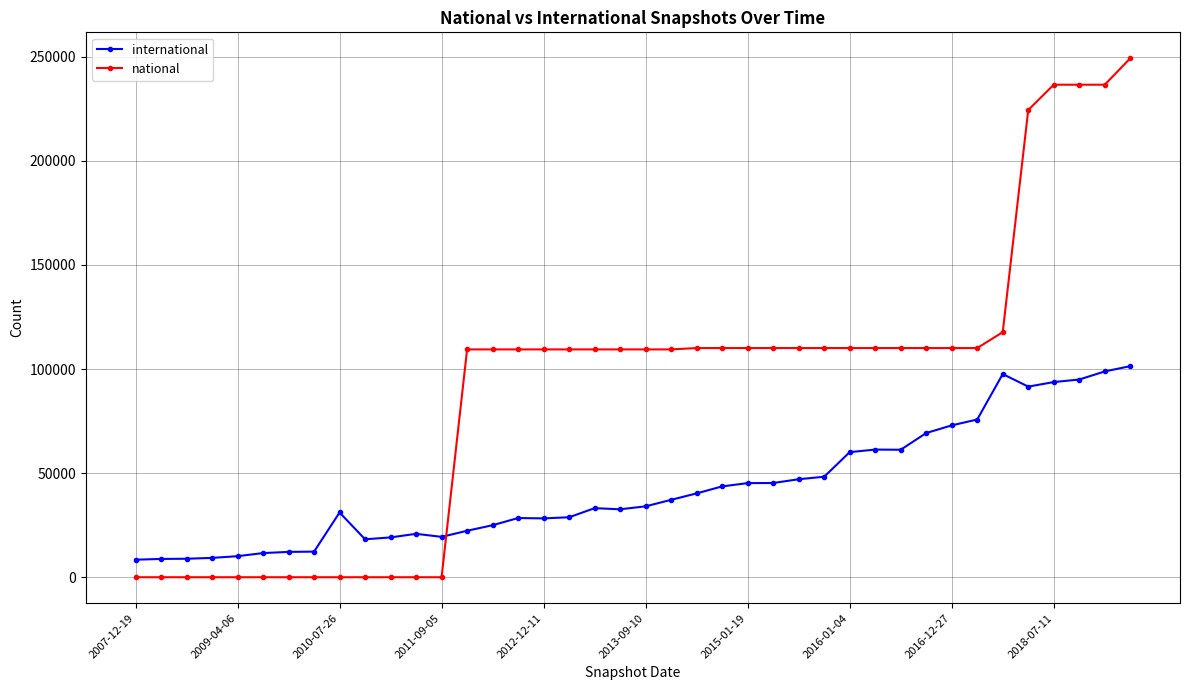

Which series has the largest total across all categories?

national